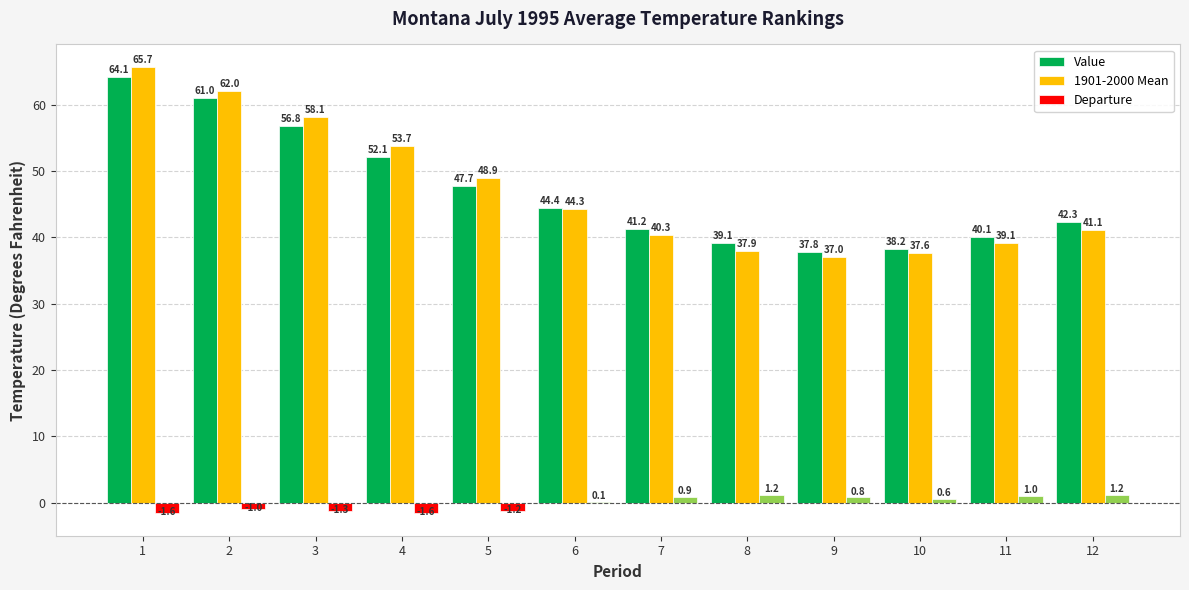

At which label is Value closest to 50?

4